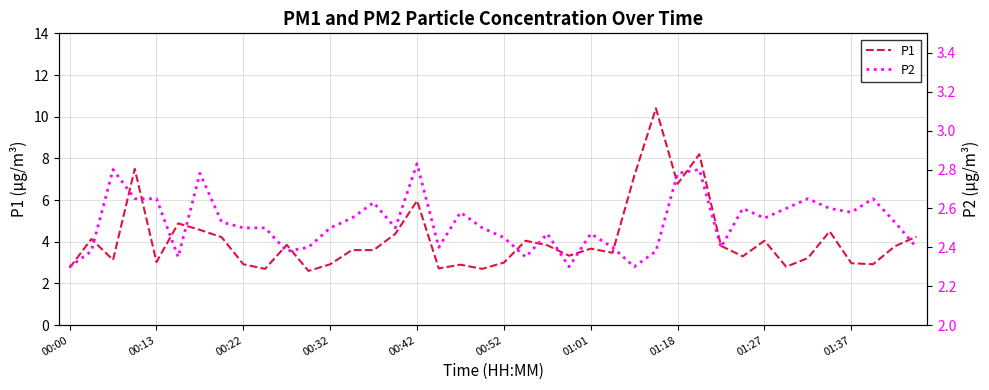

At how many categories does at least one series exceed 7?

4